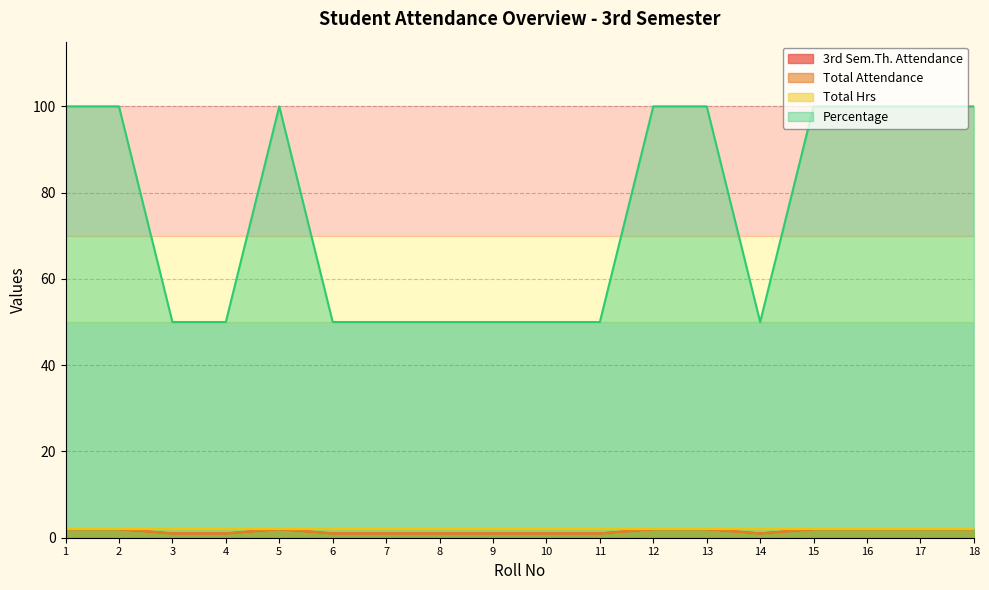

The Percentage series shows 30 at 14. True or false?

False